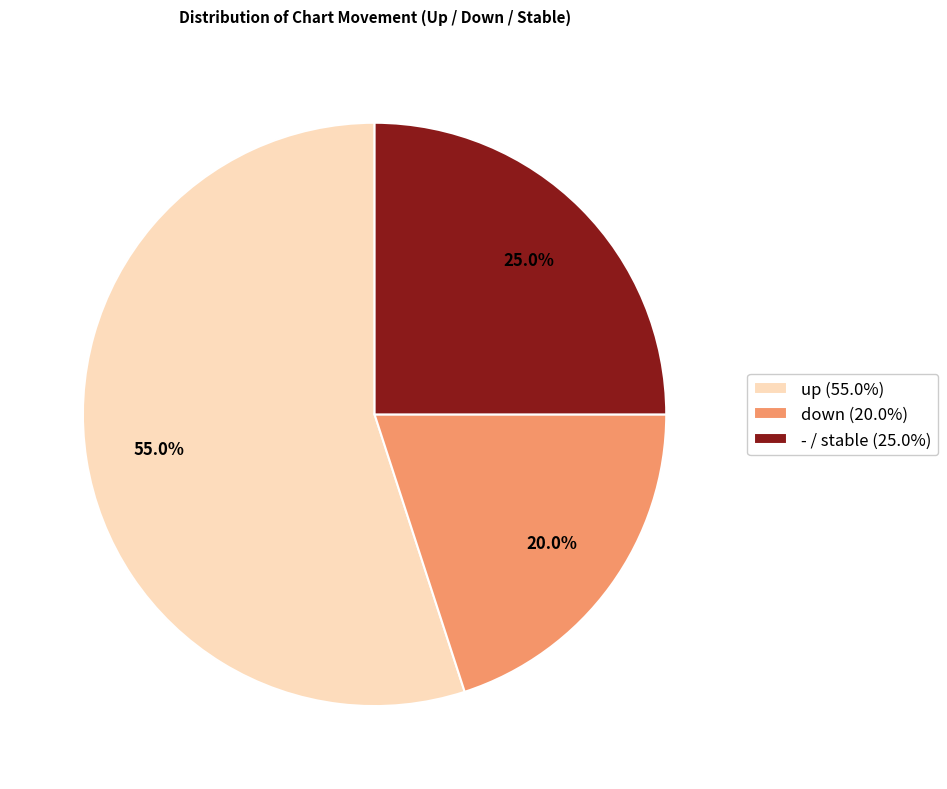

Which has a higher value, - or down?

-